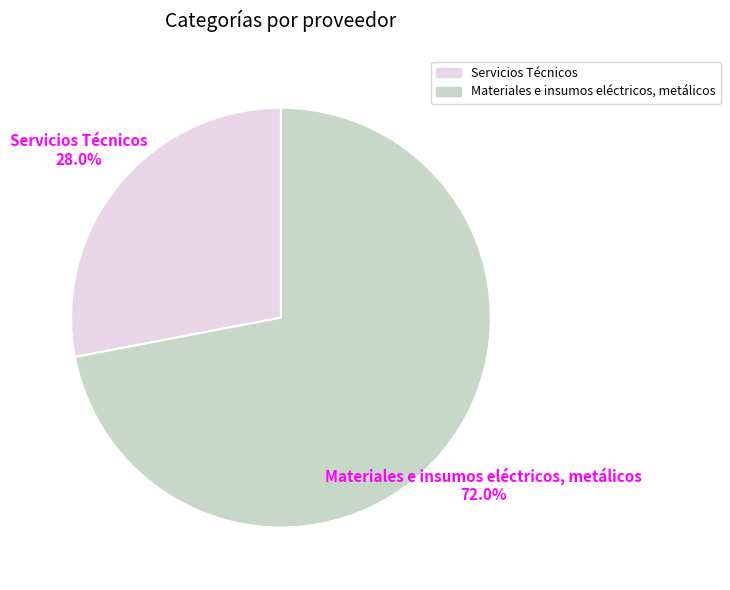

What is the total percentage of Servicios Técnicos and Materiales e insumos eléctricos, metálicos?

100.0%